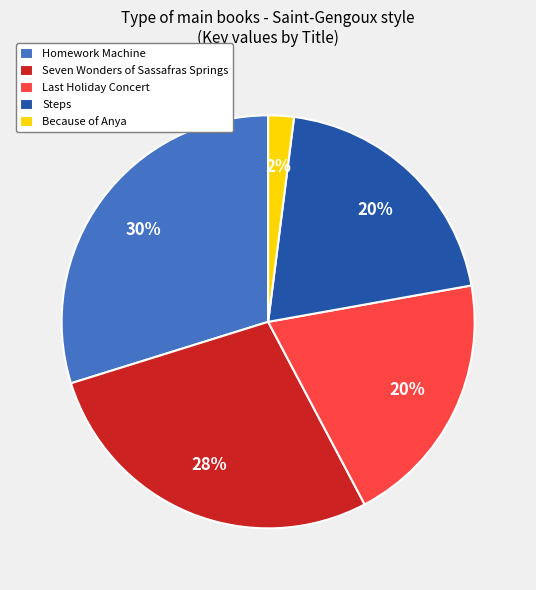

What is the largest slice in the pie chart?

Homework Machine